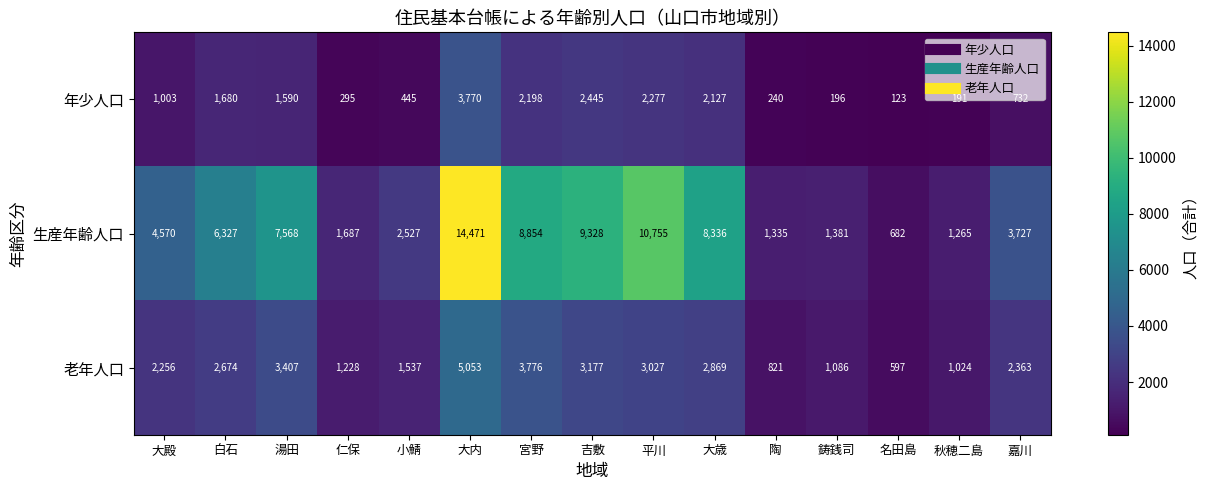

What is the minimum value for 生産年齢人口?

682